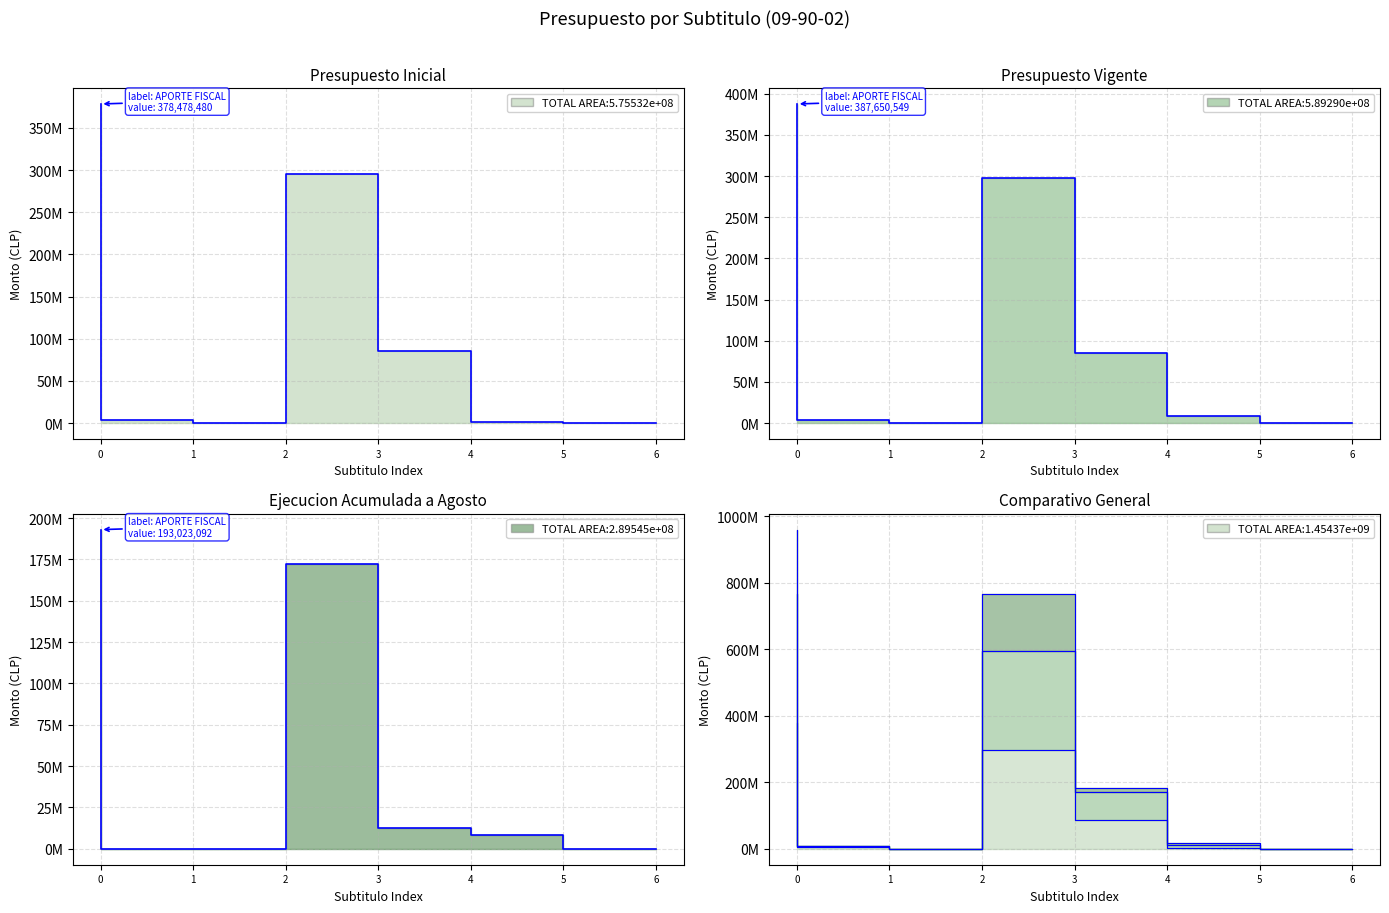

How many data points in Presupuesto Vigente are above 8696113?

3